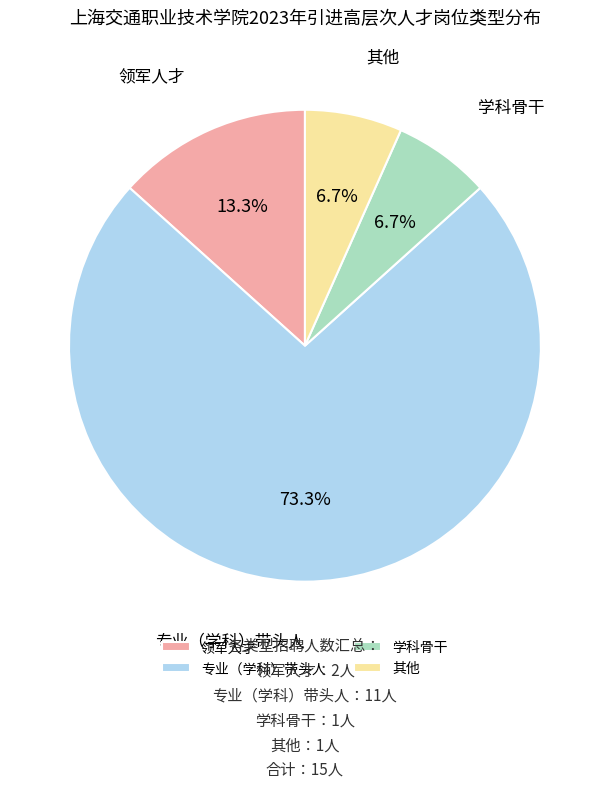

Count the number of slices in the pie.

4